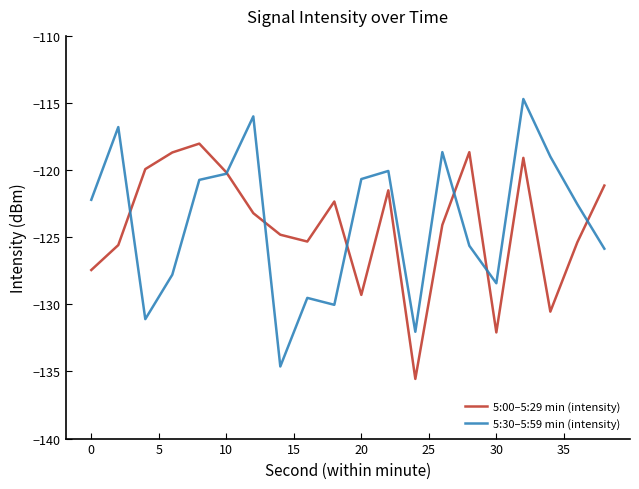

List the series in order of their peak value, lowest first.

5:00–5:29 min (intensity), 5:30–5:59 min (intensity)